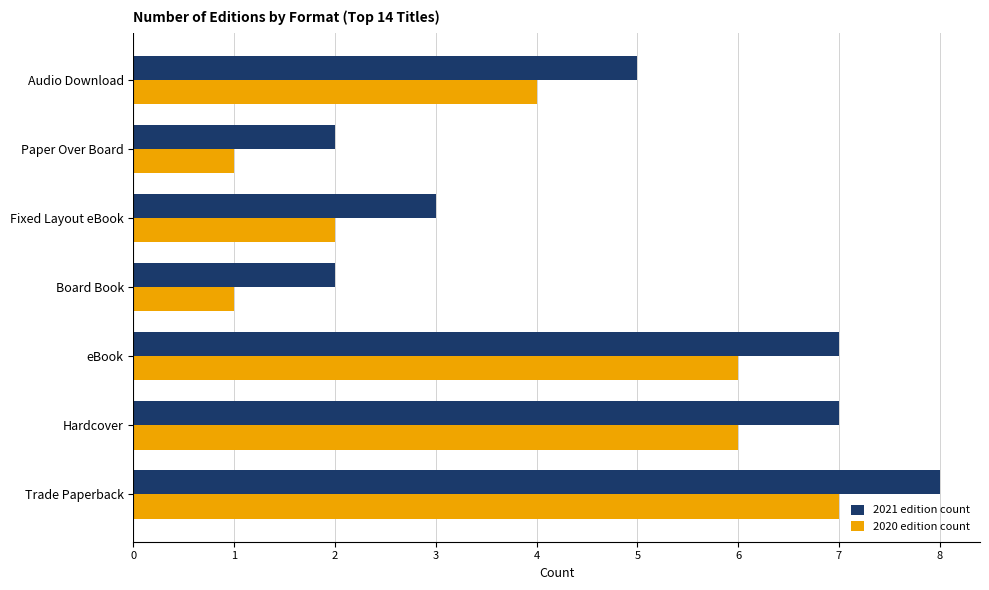

Rank the series by their average value, from lowest to highest.

2020 edition count, 2021 edition count